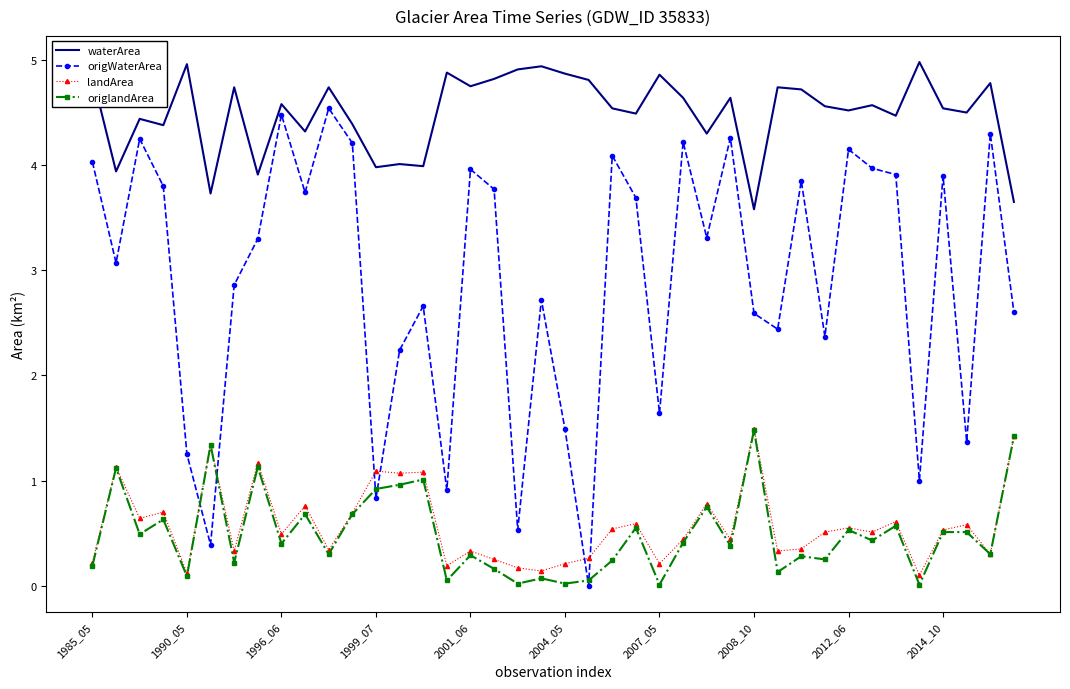

What is the sum of all waterArea values?

180.0